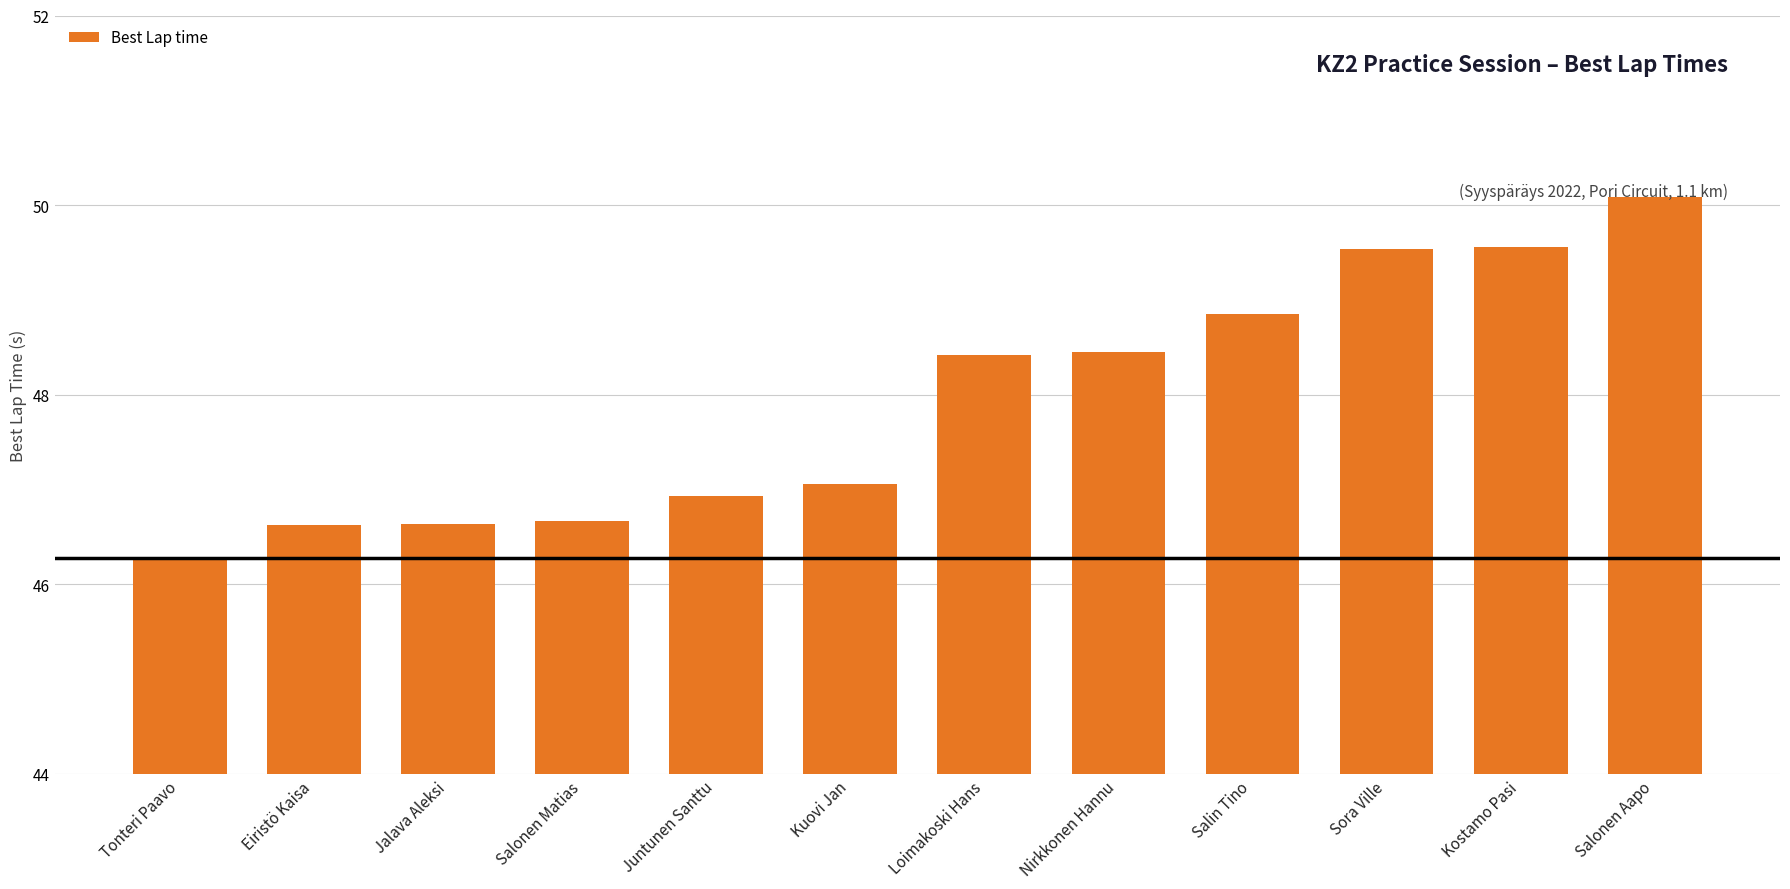

What is the average value?

47.9